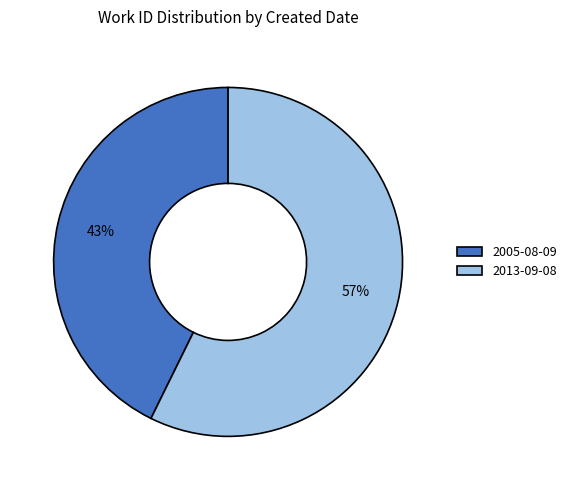

Do 2005-08-09 and 2013-09-08 together represent more than half of the pie?

Yes